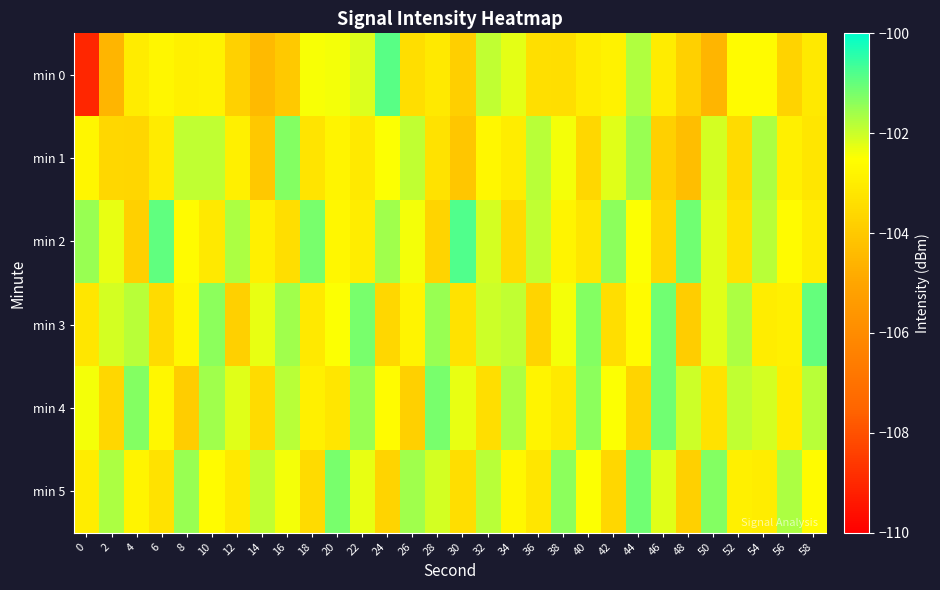

How many data points does each series have?

30